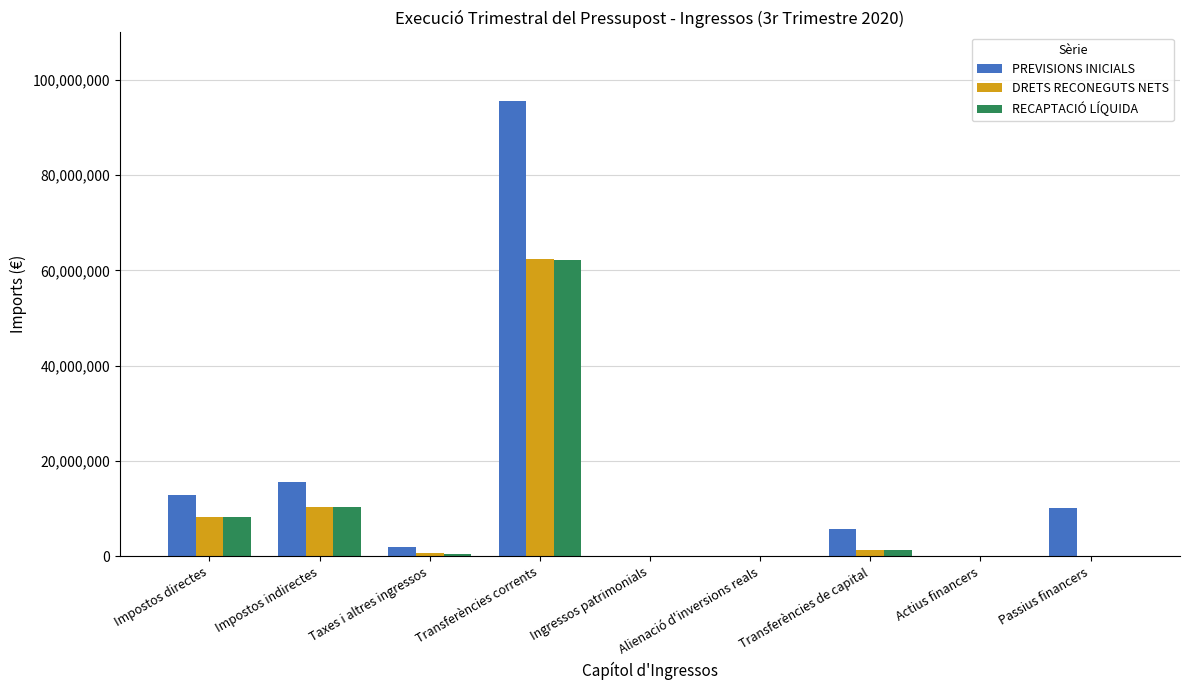

At which category is the sum across all series the highest?

Transferències corrents